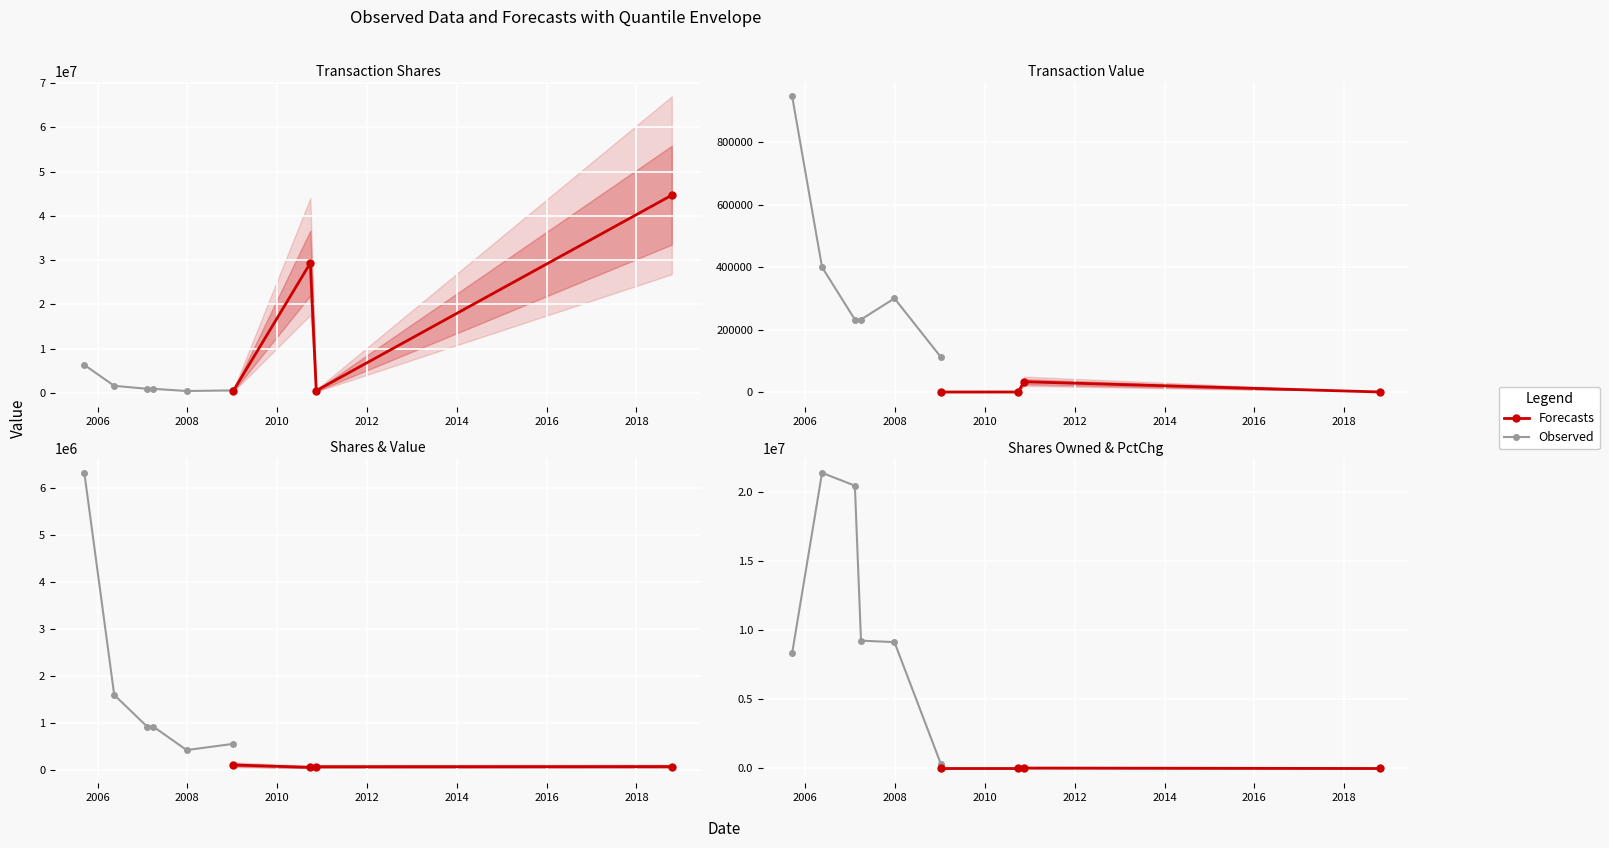

At how many categories does at least one series exceed 13691921?

4